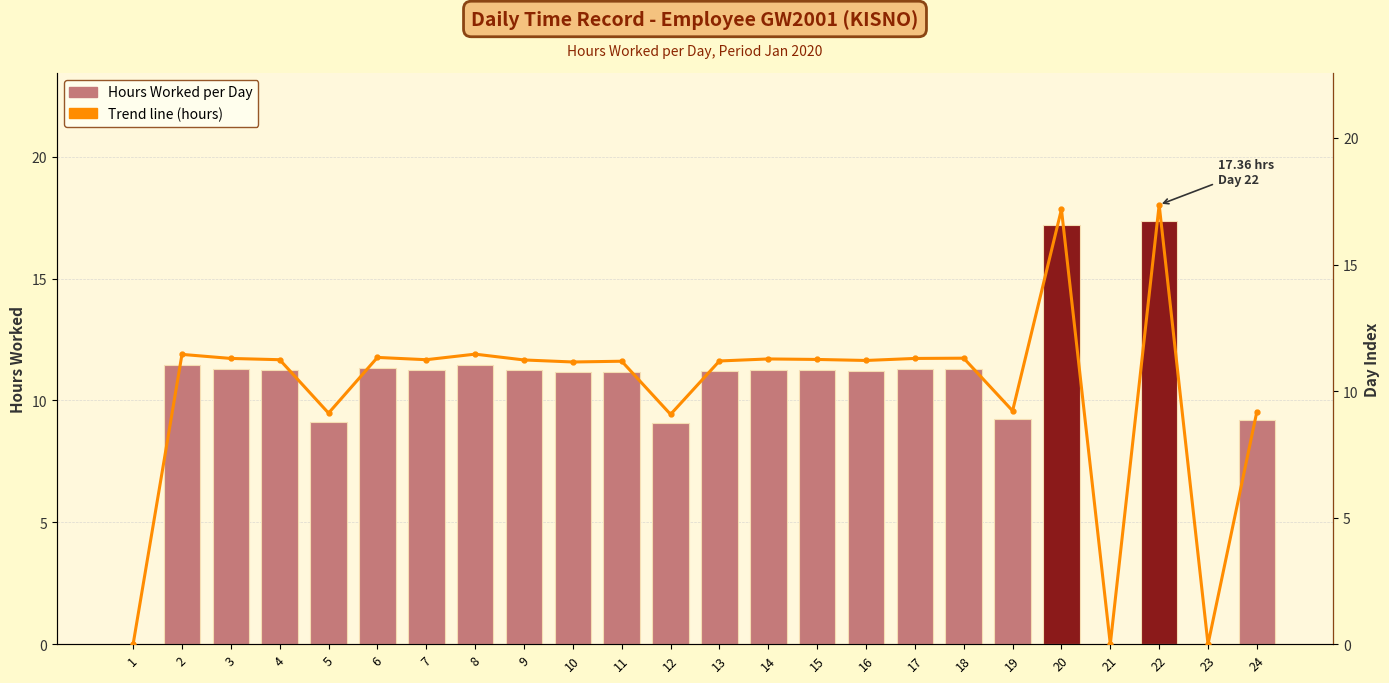

What is the value of the Operable hours (line) bar at the 20th from the left?

17.2